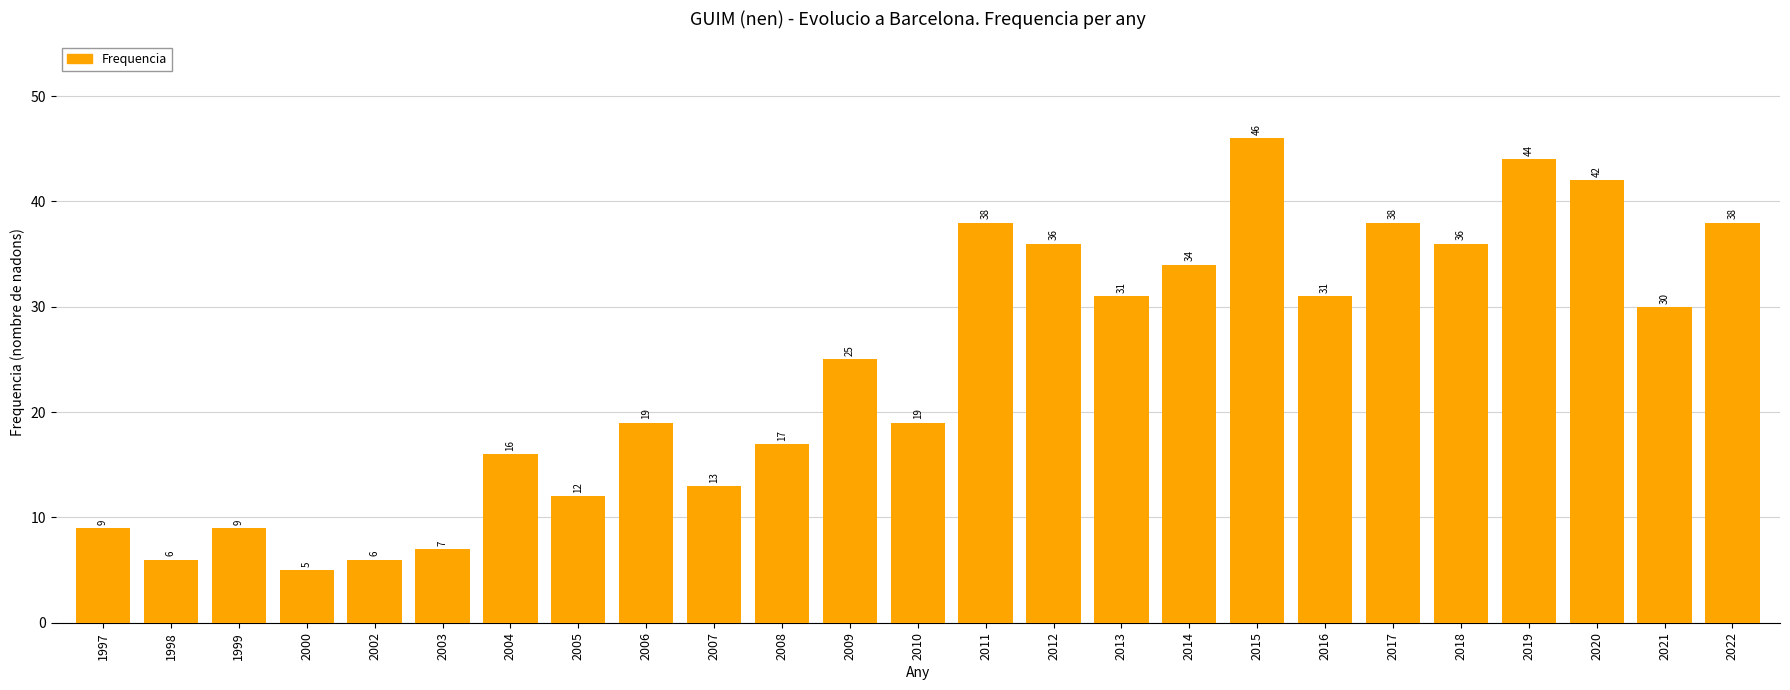

Which label corresponds to the largest value in the chart?

2015